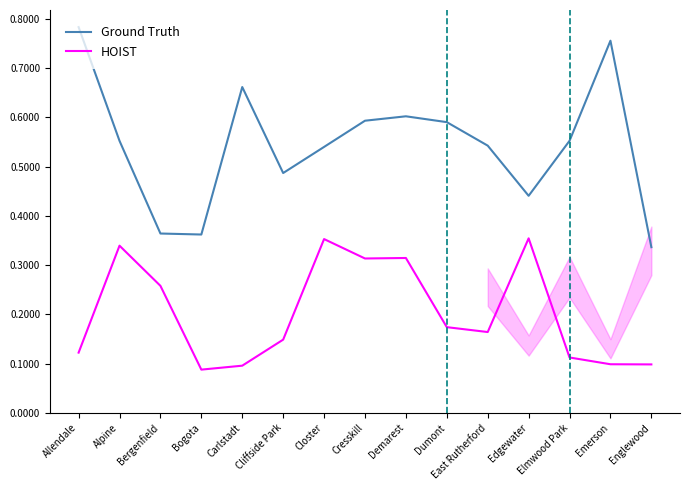

What is the greatest value displayed?

0.8